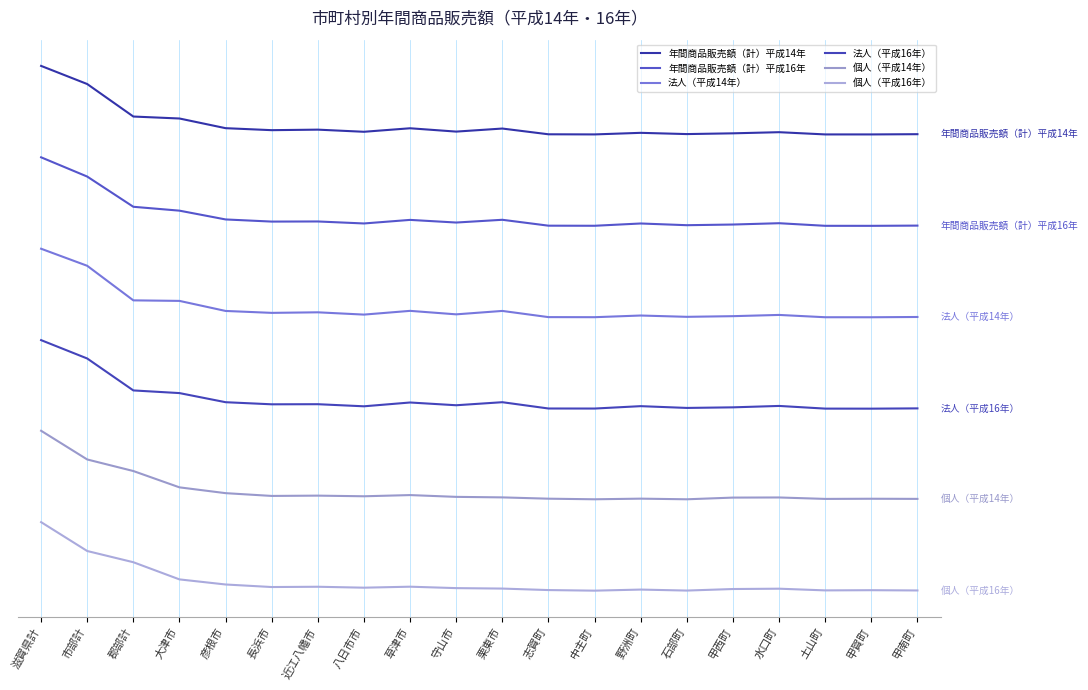

How many distinct data groups are displayed?

6